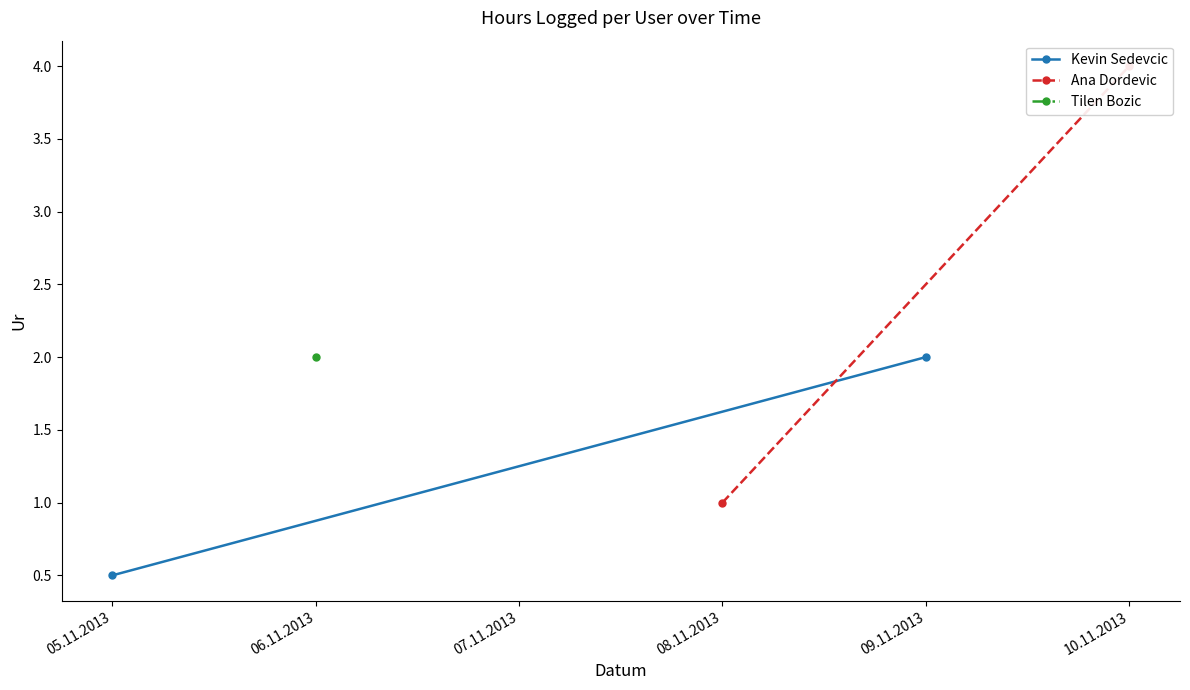

Does the chart have visible grid lines?

No